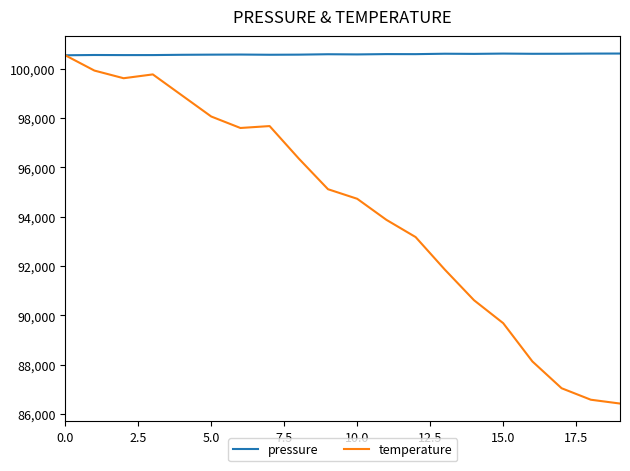

What is the lowest value of the pressure series?

100549.0